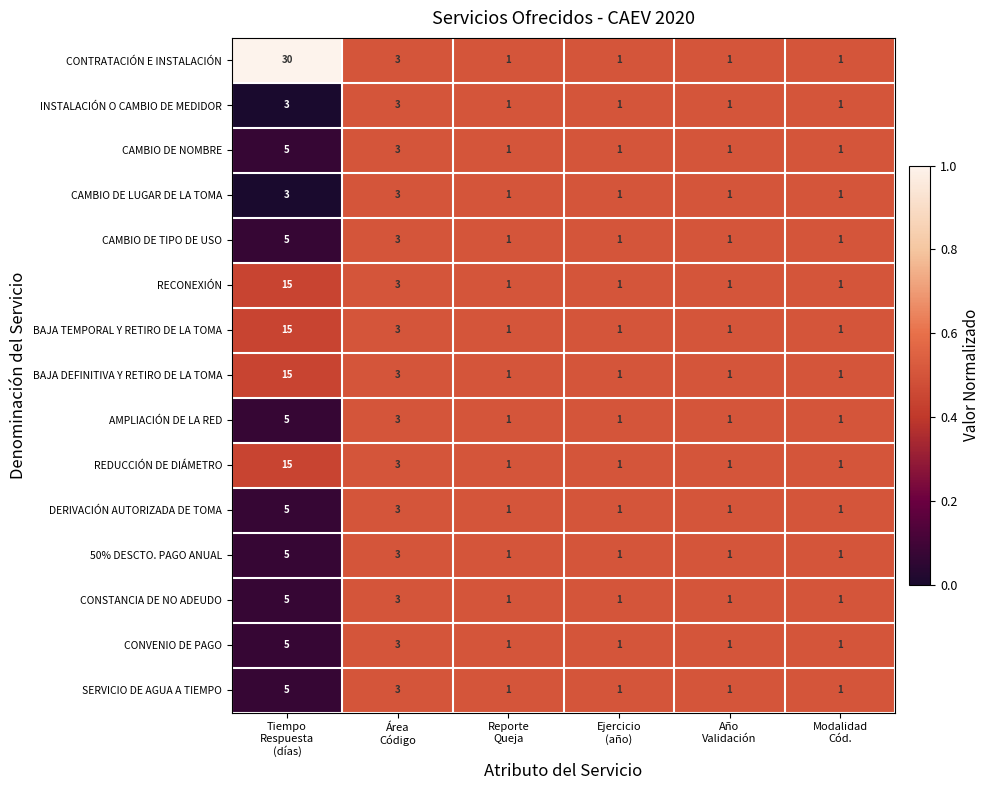

What is the greatest value displayed?

30